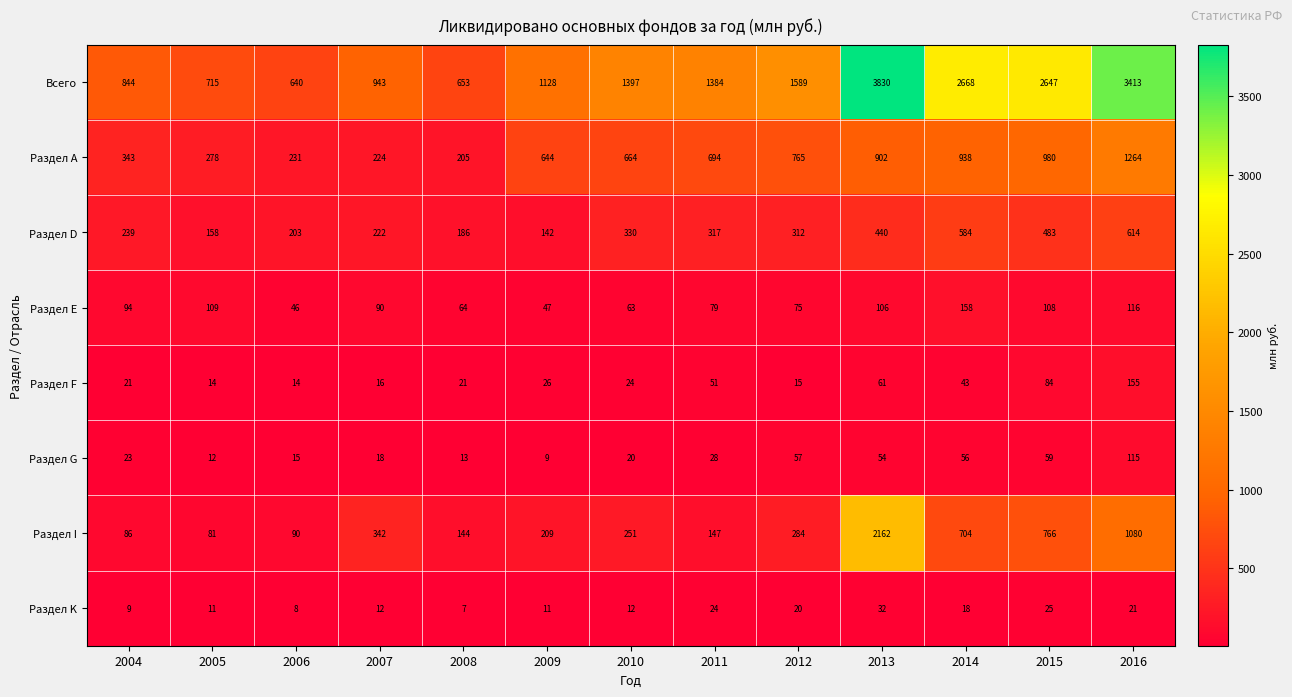

At how many categories does at least one series exceed 863?

9